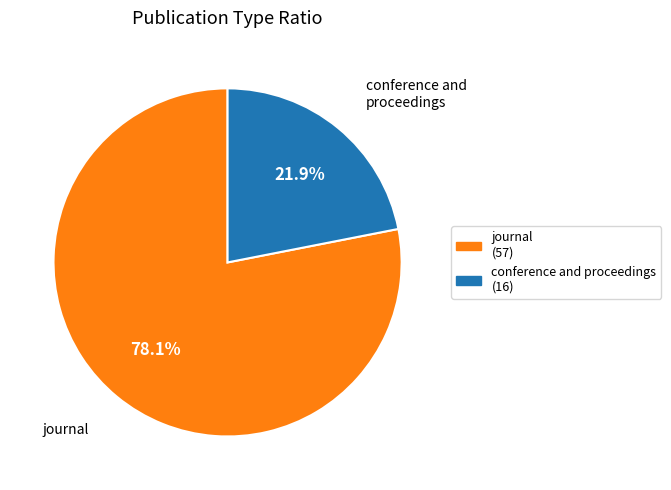

How many segments does this pie chart have?

2